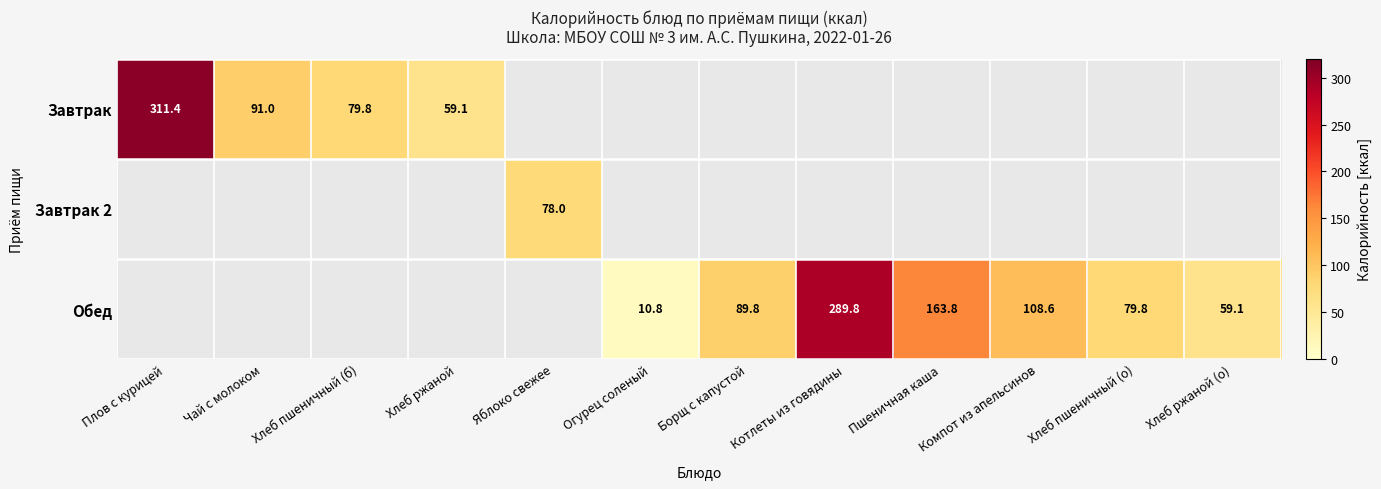

The value of Обед at Огурец соленый is 19.3. True or false?

False